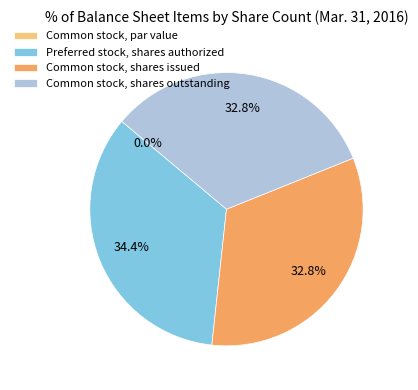

Is it true that Common stock, par value is 1% of the pie?

False